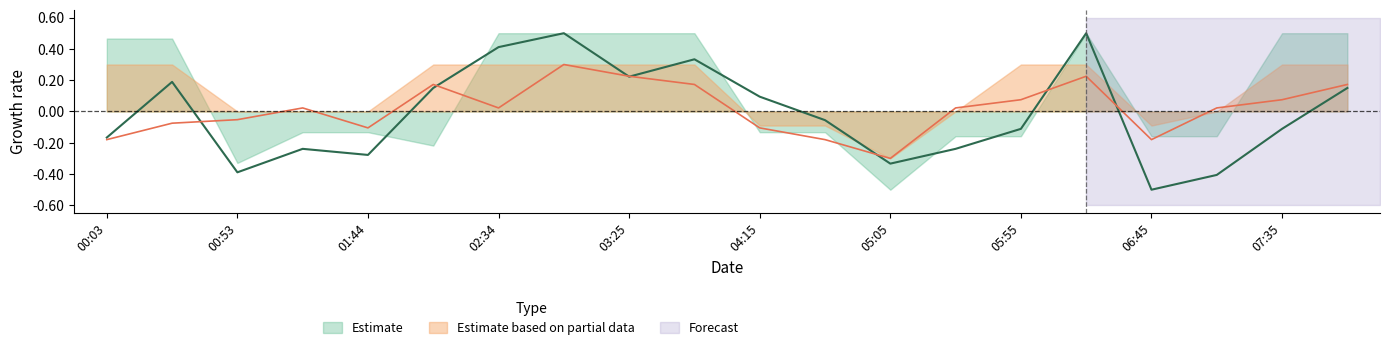

Reading left to right, transcribe all the data shown in this chart.

SDS_P1: -0.2	0.2	-0.4	-0.2	-0.3	0.1	0.4	0.5	0.2	0.3	0.1	-0.1	-0.3	-0.2	-0.1	0.5	-0.5	-0.4	-0.1	0.1
SDS_P2: -0.2	-0.1	-0.1	0.0	-0.1	0.2	0.0	0.3	0.2	0.2	-0.1	-0.2	-0.3	0.0	0.1	0.2	-0.2	0.0	0.1	0.2